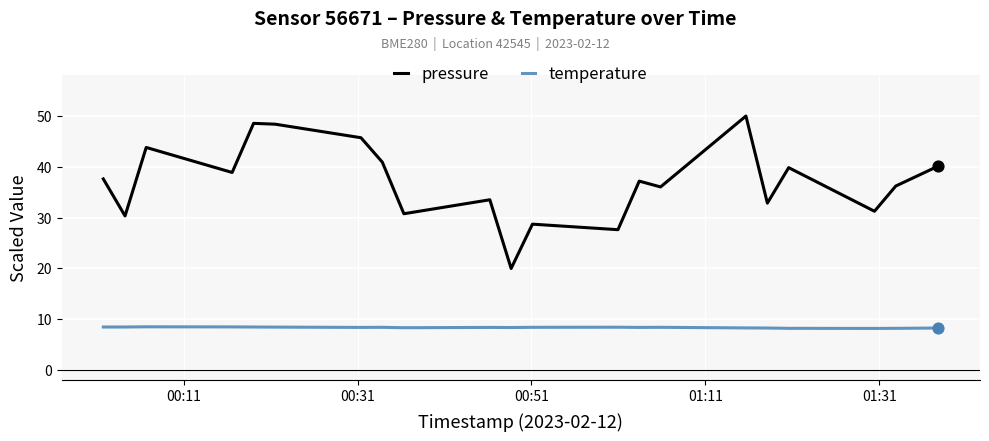

Which series has the largest total across all categories?

pressure